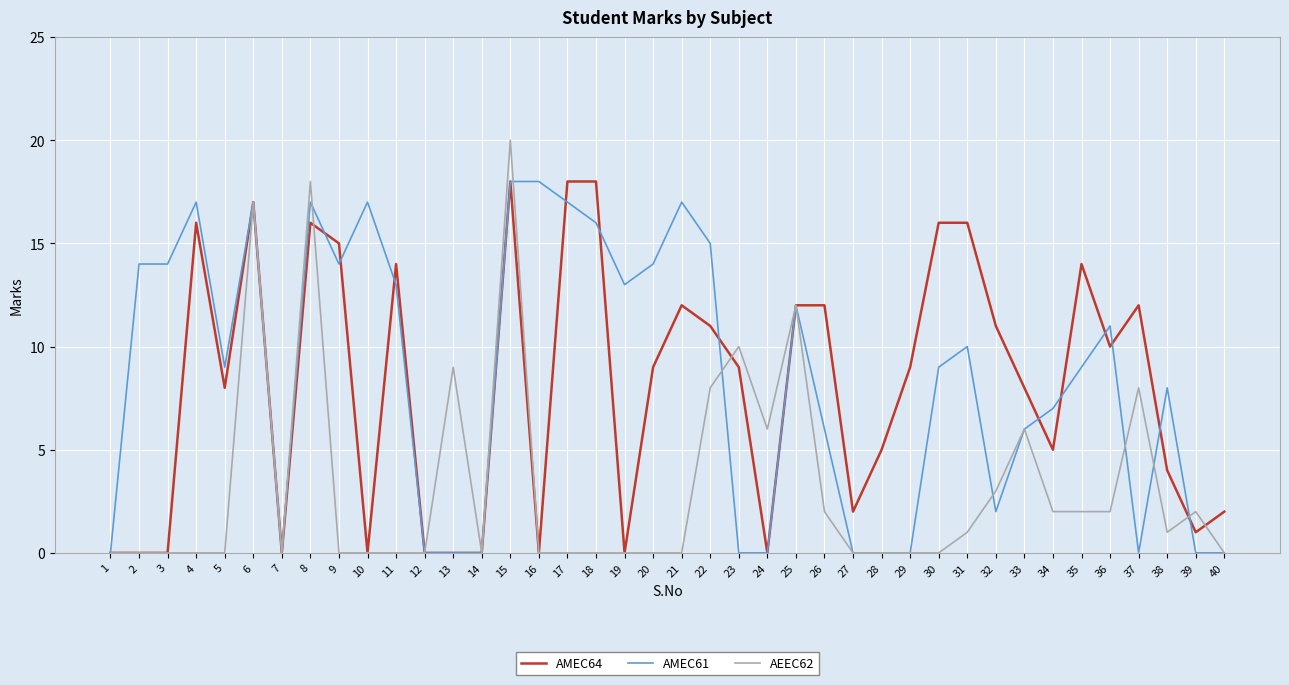

True or false: AMEC61 has a value of 17 at 21.

True